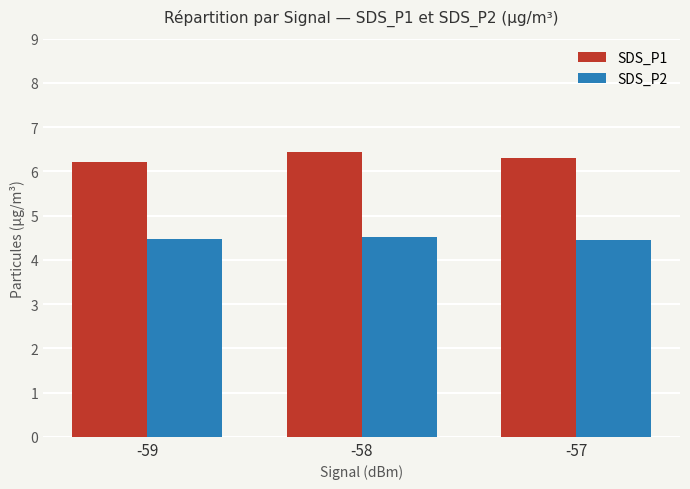

What is the lowest value of the SDS_P1 series?

6.2